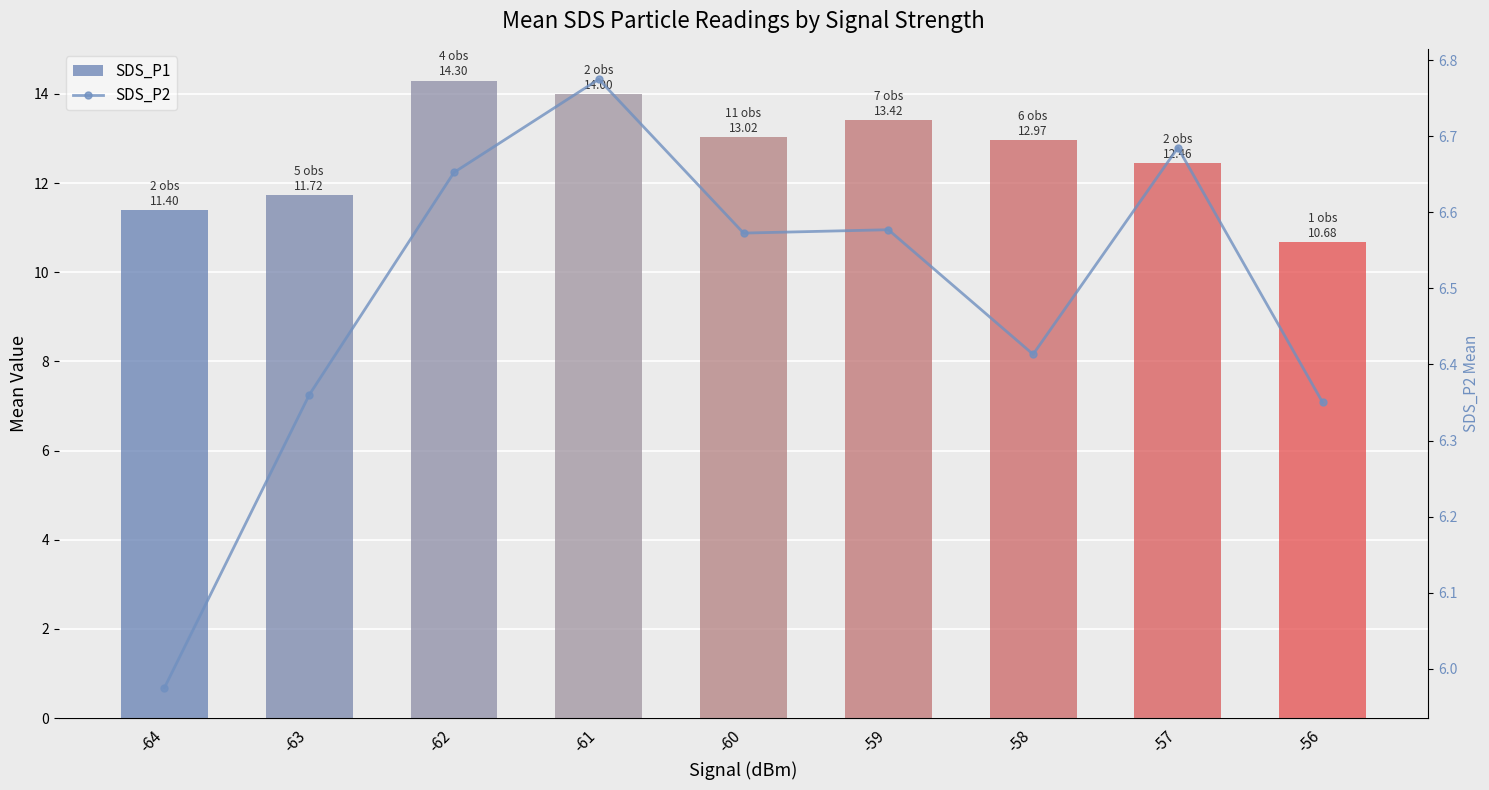

Rank the series by their average value, from lowest to highest.

SDS_P2, SDS_P1